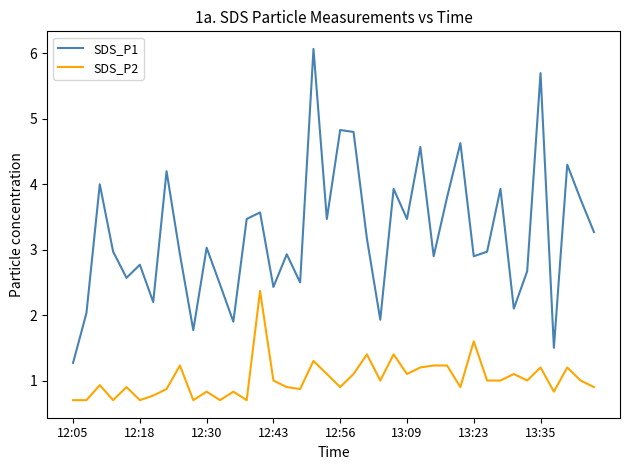

What is the average value of the SDS_P1 series?

3.2